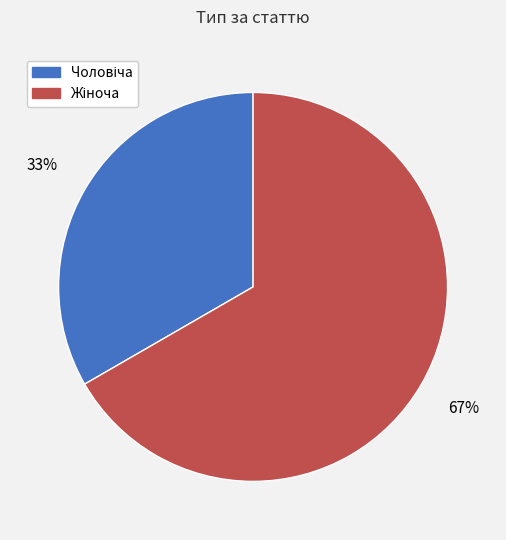

To the nearest percent, what is the average slice percentage?

50%